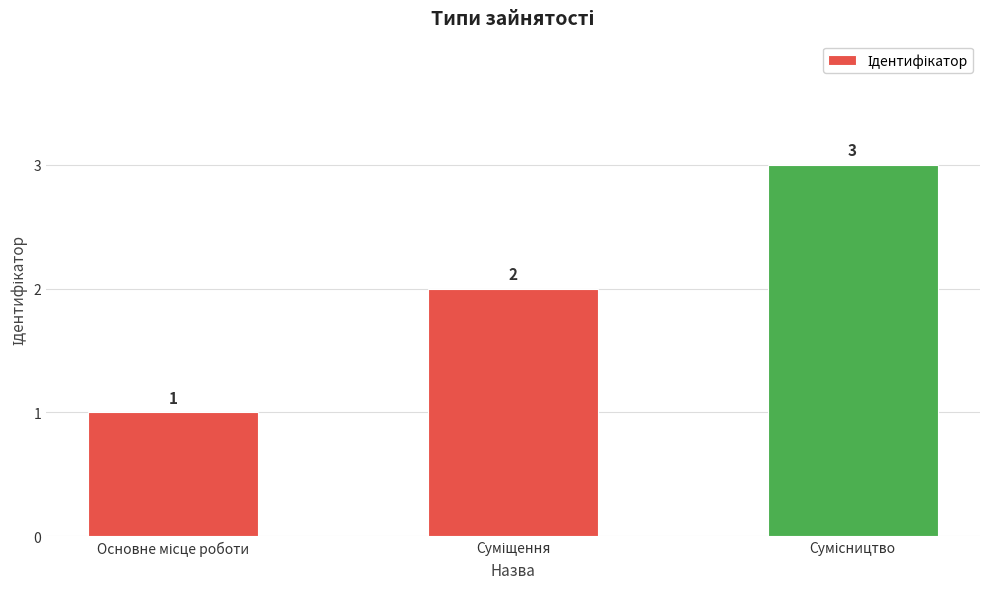

What is the value of the 2nd bar from the left?

2